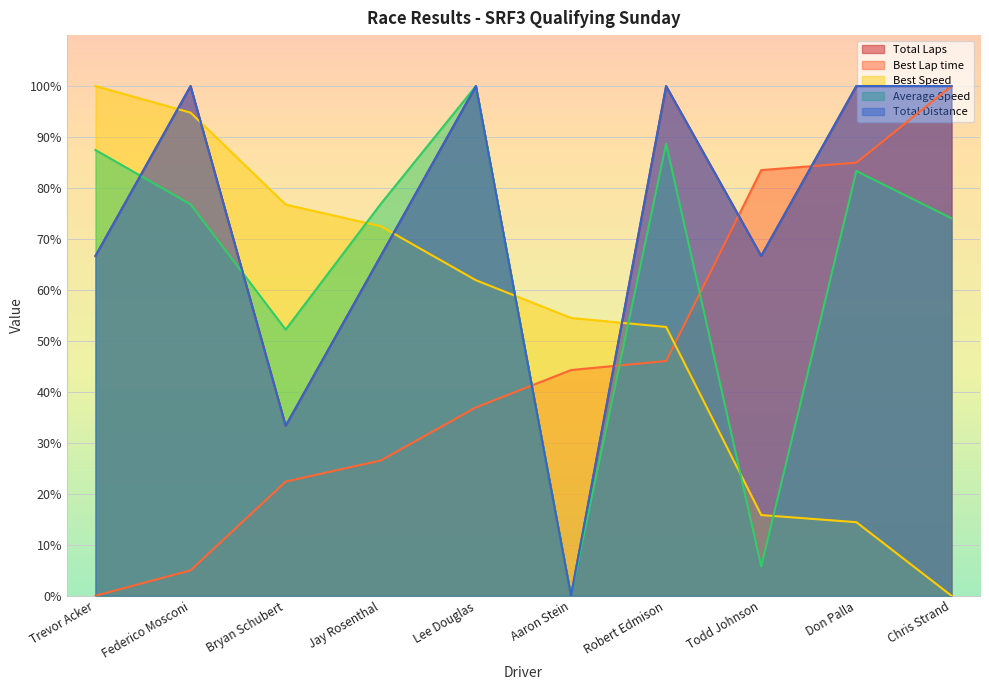

What is the total value across all series at Aaron Stein?

98.8